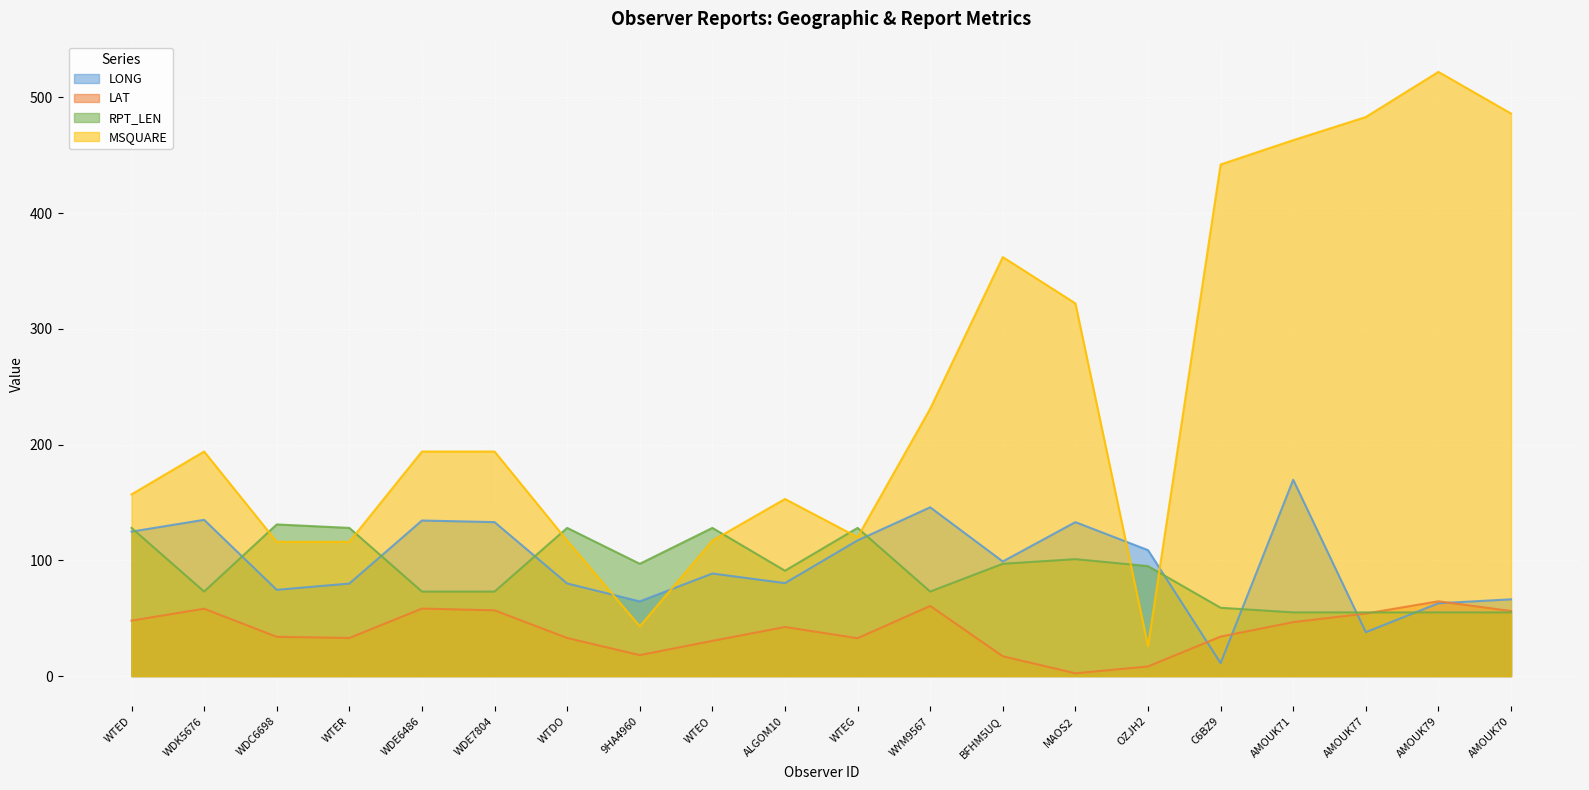

How many lines are shown in the chart?

4